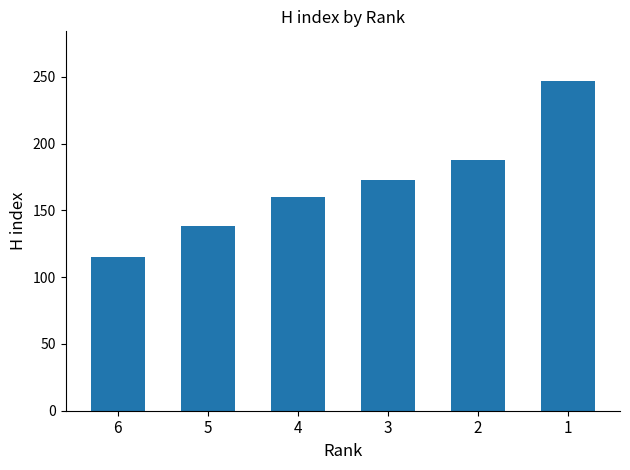

What is the approximate value at 6, to the nearest 10?

120